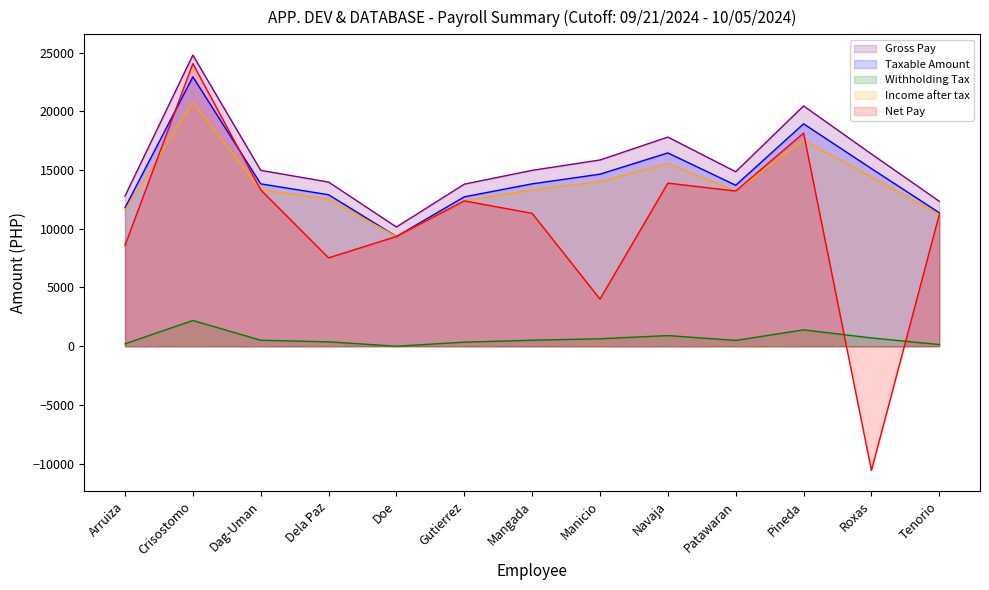

Reading right to left, extract all data points from this chart.

Gross Pay: Tenorio=12340.3	Roxas=16368.1	Pineda=20460.1	Patawaran=14856.2	Navaja=17807.5	Manicio=15856.5	Mangada=14976.0	Gutierrez=13798.7	Doe=10150.0	Dela Paz=13977.6	Dag-Uman=14976.0	Crisostomo=24788.3	Arruiza=12787.5
Taxable Amount: Tenorio=11365.3	Roxas=15125.6	Pineda=18937.6	Patawaran=13706.2	Navaja=16460.0	Manicio=14649.0	Mangada=13826.0	Gutierrez=12718.7	Doe=9346.2	Dela Paz=12897.6	Dag-Uman=13826.0	Crisostomo=22938.3	Arruiza=11790.0
Withholding Tax: Tenorio=142.2	Roxas=706.3	Pineda=1391.6	Patawaran=493.4	Navaja=906.5	Manicio=634.8	Mangada=511.4	Gutierrez=345.3	Doe=0.0	Dela Paz=372.1	Dag-Uman=511.4	Crisostomo=2191.8	Arruiza=206.0
Income after tax: Tenorio=11223.0	Roxas=14419.3	Pineda=17546.0	Patawaran=13212.8	Navaja=15553.6	Manicio=14014.2	Mangada=13314.7	Gutierrez=12373.5	Doe=9346.2	Dela Paz=12525.5	Dag-Uman=13314.7	Crisostomo=20746.6	Arruiza=11584.1
Net Pay: Tenorio=11223.0	Roxas=-10580.7	Pineda=18146.0	Patawaran=13212.8	Navaja=13886.9	Manicio=4014.2	Mangada=11314.7	Gutierrez=12373.5	Doe=9346.2	Dela Paz=7525.5	Dag-Uman=13314.7	Crisostomo=24063.3	Arruiza=8584.1